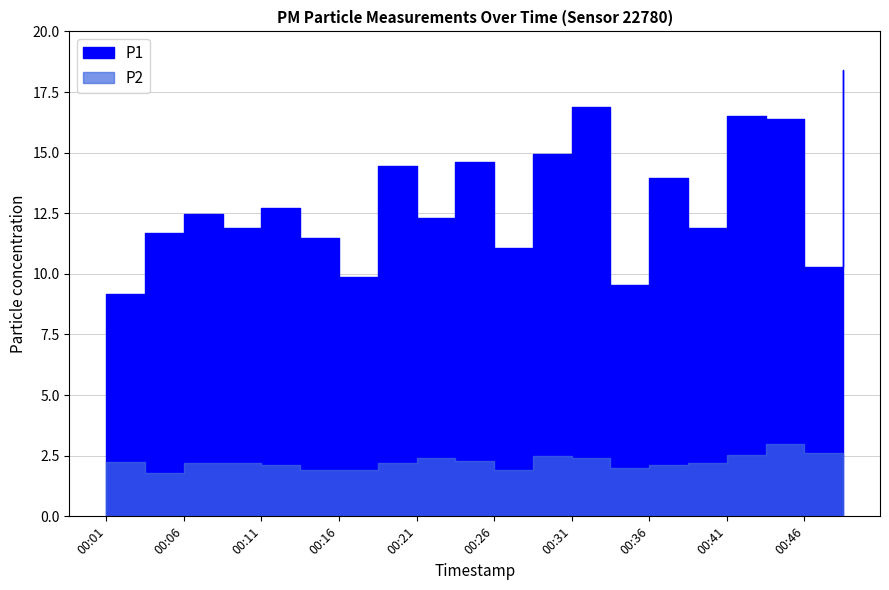

At which category is the sum across all series the highest?

00:48